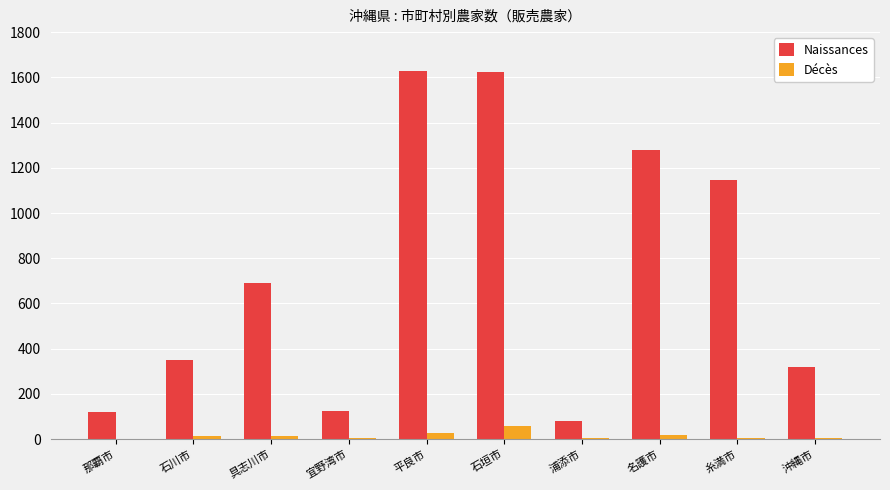

How many series are shown in this chart?

2